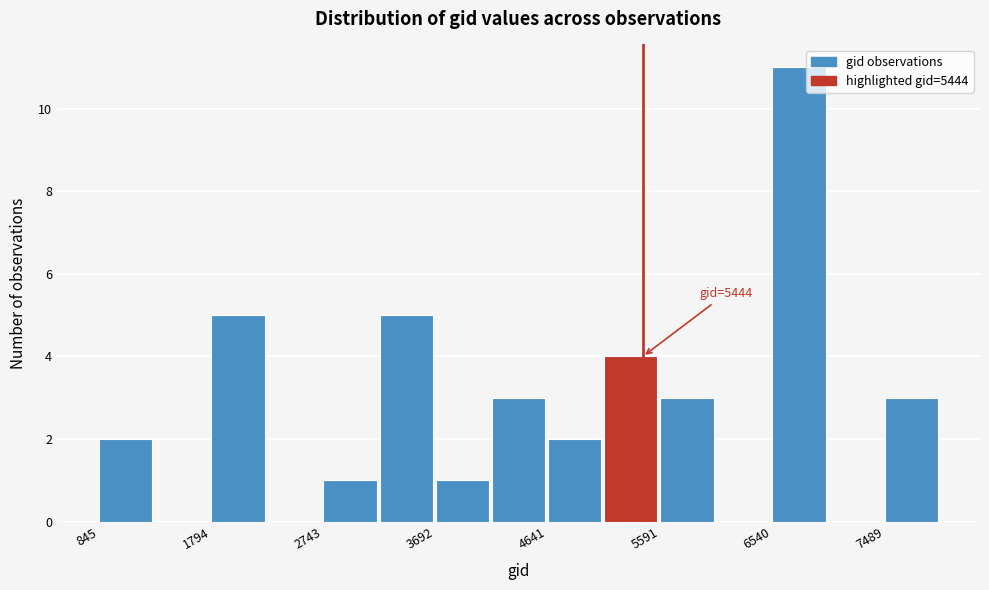

Which range on the x-axis has the tallest bar?

6500 to 7000